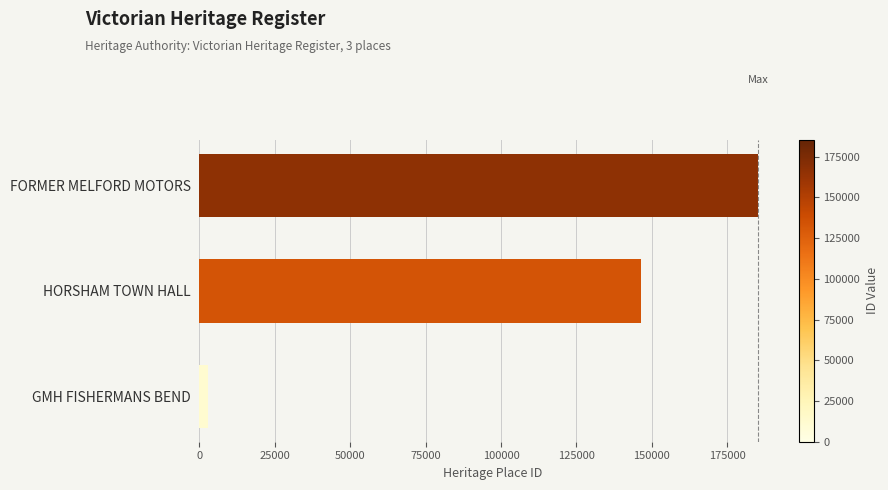

What is the greatest value displayed?

185251